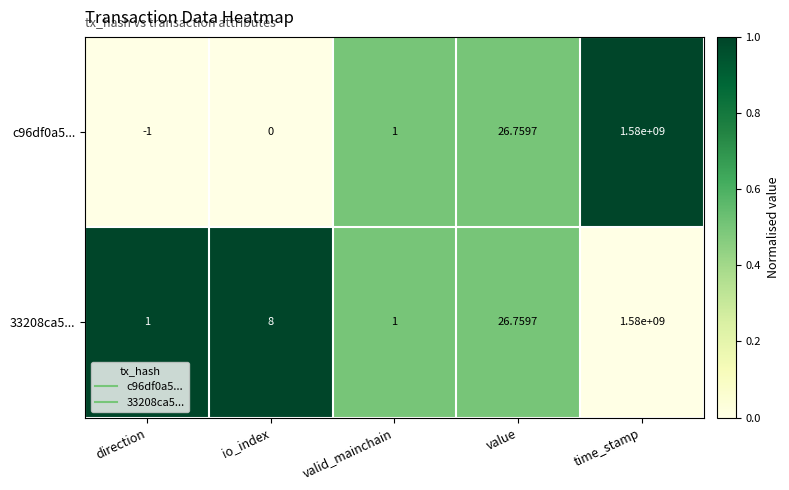

Which label corresponds to the largest value in the chart?

time_stamp